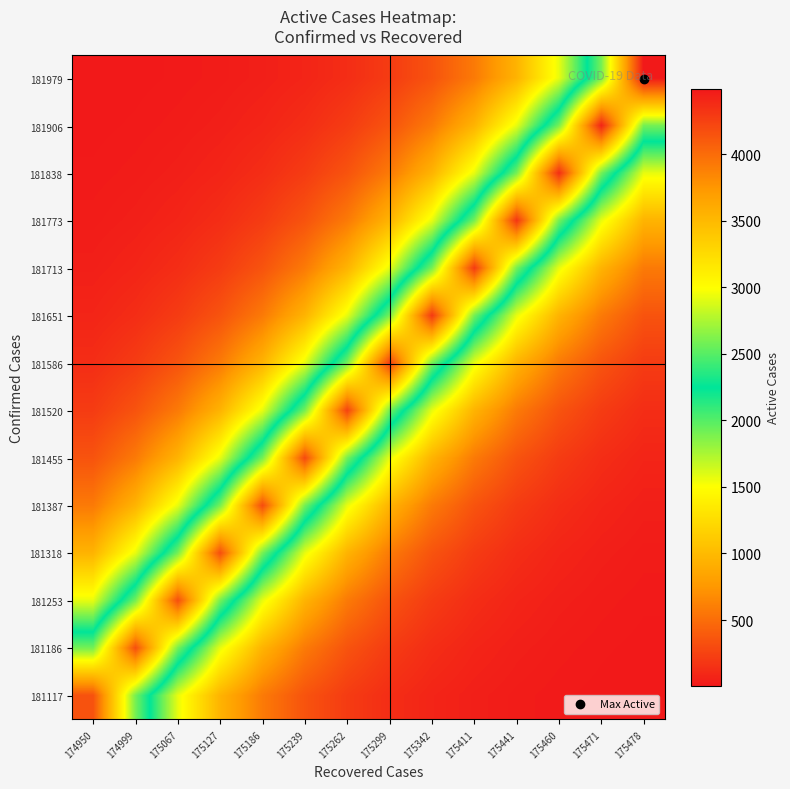

Reading left to right, extract all data points from this chart.

181117: 174950=4154.0	174999=2589.0	175067=1570.3	175127=952.4	175186=577.7	175239=350.4	175262=212.5	175299=128.9	175342=78.2	175411=47.4	175441=28.8	175460=17.4	175471=10.6	175478=6.4
181186: 174950=2589.0	174999=4174.0	175067=2589.0	175127=1570.3	175186=952.4	175239=577.7	175262=350.4	175299=212.5	175342=128.9	175411=78.2	175441=47.4	175460=28.8	175471=17.4	175478=10.6
181253: 174950=1570.3	174999=2589.0	175067=4173.0	175127=2589.0	175186=1570.3	175239=952.4	175262=577.7	175299=350.4	175342=212.5	175411=128.9	175441=78.2	175460=47.4	175471=28.8	175478=17.4
181318: 174950=952.4	174999=1570.3	175067=2589.0	175127=4178.0	175186=2589.0	175239=1570.3	175262=952.4	175299=577.7	175342=350.4	175411=212.5	175441=128.9	175460=78.2	175471=47.4	175478=28.8
181387: 174950=577.7	174999=952.4	175067=1570.3	175127=2589.0	175186=4188.0	175239=2589.0	175262=1570.3	175299=952.4	175342=577.7	175411=350.4	175441=212.5	175460=128.9	175471=78.2	175478=47.4
181455: 174950=350.4	174999=577.7	175067=952.4	175127=1570.3	175186=2589.0	175239=4202.0	175262=2589.0	175299=1570.3	175342=952.4	175411=577.7	175441=350.4	175460=212.5	175471=128.9	175478=78.2
181520: 174950=212.5	174999=350.4	175067=577.7	175127=952.4	175186=1570.3	175239=2589.0	175262=4244.0	175299=2589.0	175342=1570.3	175411=952.4	175441=577.7	175460=350.4	175471=212.5	175478=128.9
181586: 174950=128.9	174999=212.5	175067=350.4	175127=577.7	175186=952.4	175239=1570.3	175262=2589.0	175299=4273.0	175342=2589.0	175411=1570.3	175441=952.4	175460=577.7	175471=350.4	175478=212.5
181651: 174950=78.2	174999=128.9	175067=212.5	175127=350.4	175186=577.7	175239=952.4	175262=1570.3	175299=2589.0	175342=4295.0	175411=2589.0	175441=1570.3	175460=952.4	175471=577.7	175478=350.4
181713: 174950=47.4	174999=78.2	175067=128.9	175127=212.5	175186=350.4	175239=577.7	175262=952.4	175299=1570.3	175342=2589.0	175411=4288.0	175441=2589.0	175460=1570.3	175471=952.4	175478=577.7
181773: 174950=28.8	174999=47.4	175067=78.2	175127=128.9	175186=212.5	175239=350.4	175262=577.7	175299=952.4	175342=1570.3	175411=2589.0	175441=4318.0	175460=2589.0	175471=1570.3	175478=952.4
181838: 174950=17.4	174999=28.8	175067=47.4	175127=78.2	175186=128.9	175239=212.5	175262=350.4	175299=577.7	175342=952.4	175411=1570.3	175441=2589.0	175460=4364.0	175471=2589.0	175478=1570.3
181906: 174950=10.6	174999=17.4	175067=28.8	175127=47.4	175186=78.2	175239=128.9	175262=212.5	175299=350.4	175342=577.7	175411=952.4	175441=1570.3	175460=2589.0	175471=4421.0	175478=2589.0
181979: 174950=6.4	174999=10.6	175067=17.4	175127=28.8	175186=47.4	175239=78.2	175262=128.9	175299=212.5	175342=350.4	175411=577.7	175441=952.4	175460=1570.3	175471=2589.0	175478=4487.0